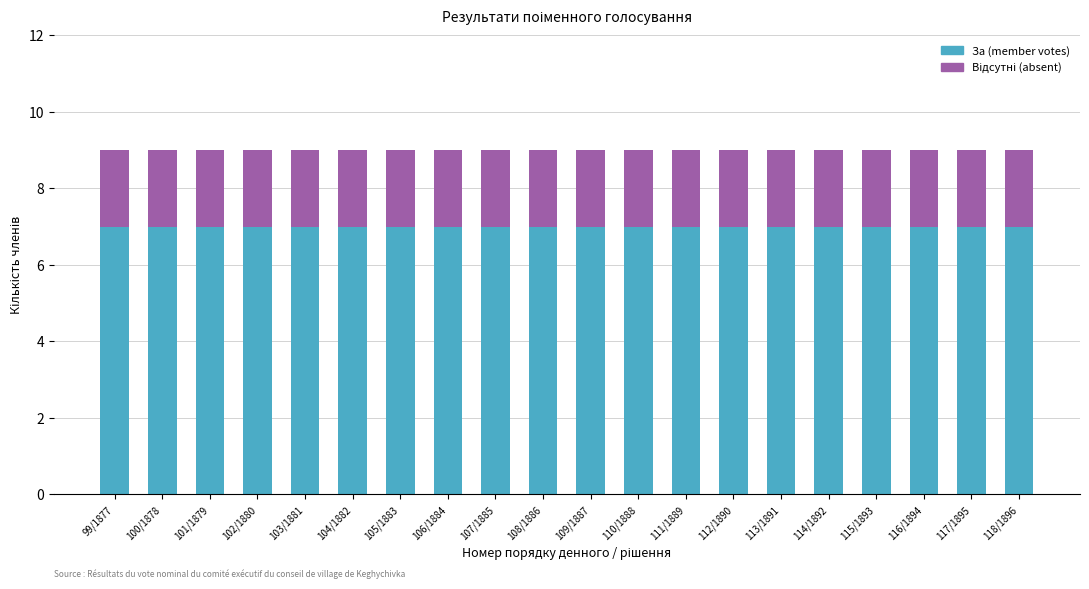

What is the minimum value for За (member votes)?

7